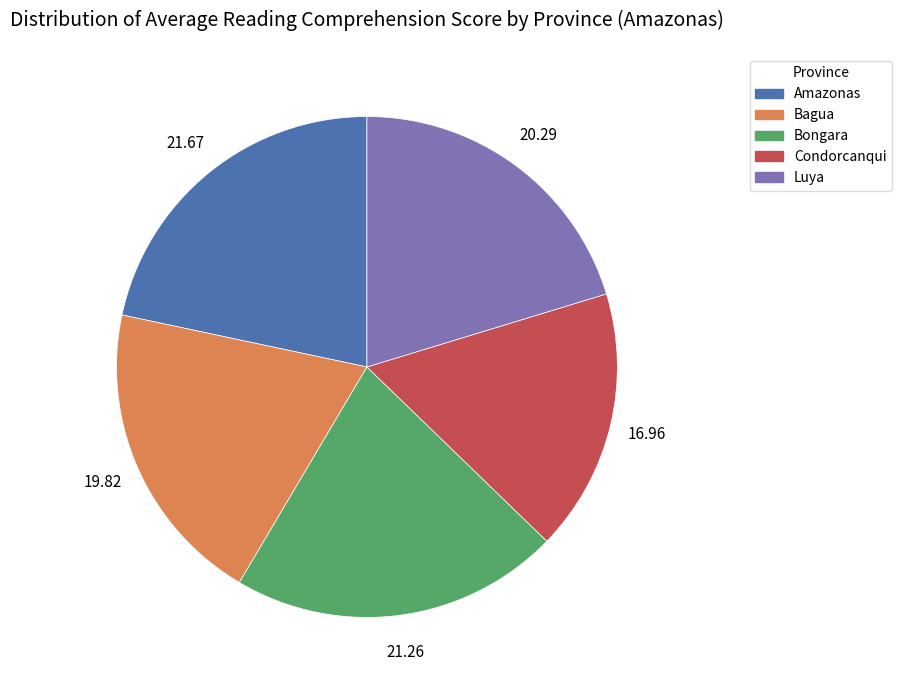

Does Bagua account for over 50% of the chart?

No